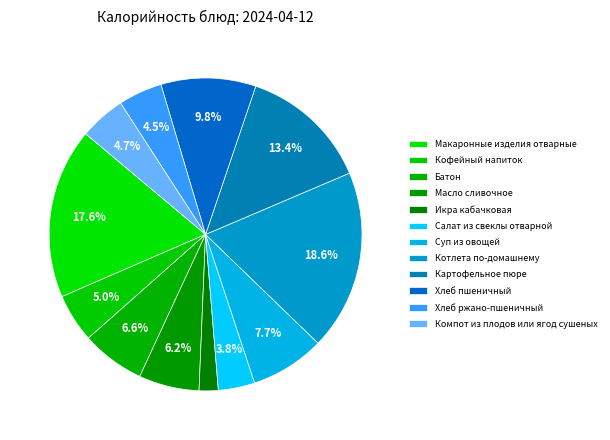

Which has a higher value, Котлета по-домашнему or Хлеб ржано-пшеничный?

Котлета по-домашнему